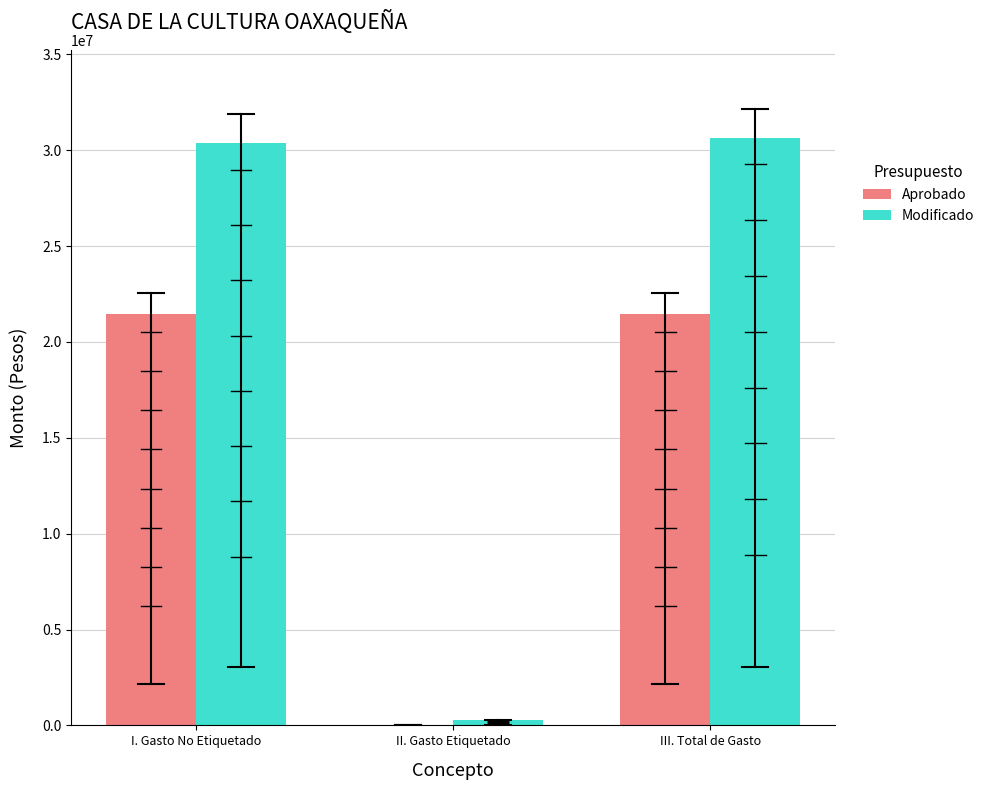

What value does the Aprobado series have at I. Gasto No Etiquetado, to the nearest 10?

21480290